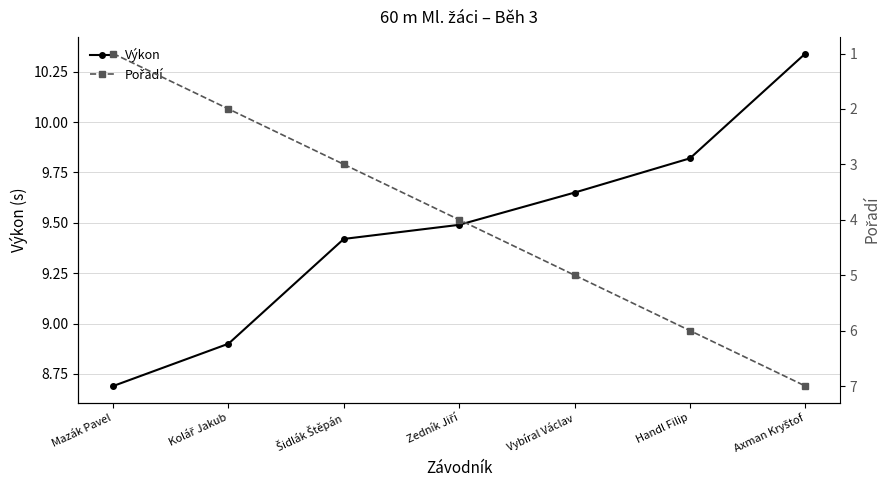

How many lines are shown in the chart?

2